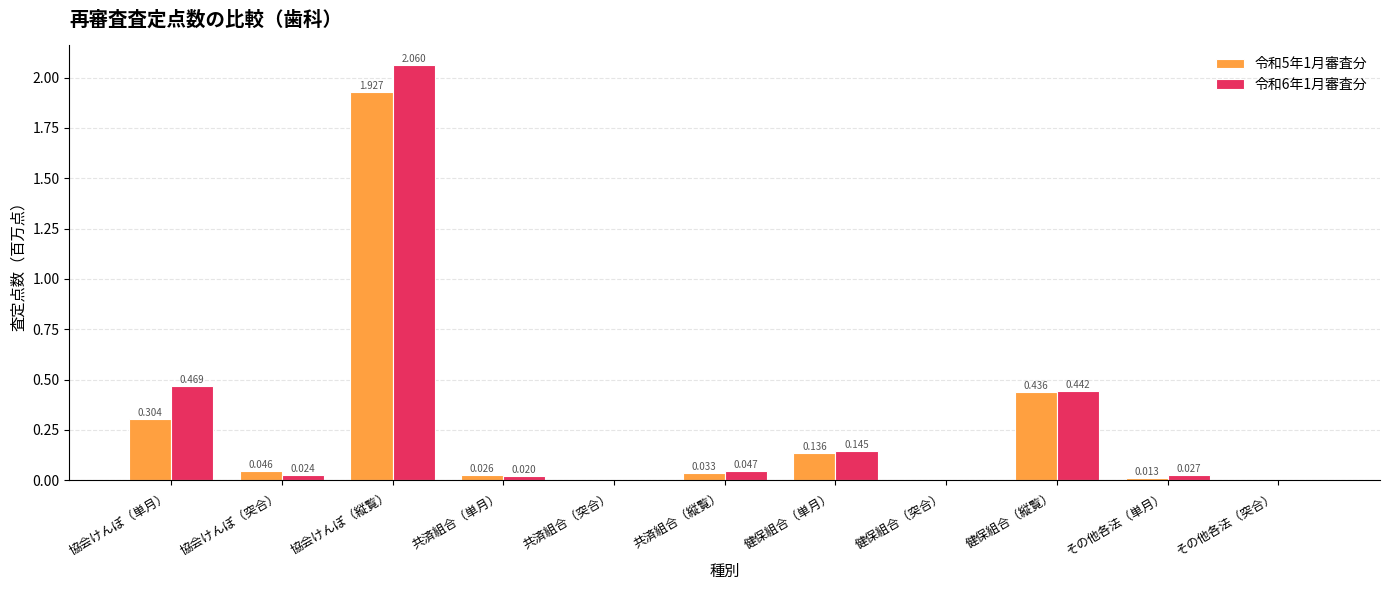

Does the chart contain stacked bars?

No